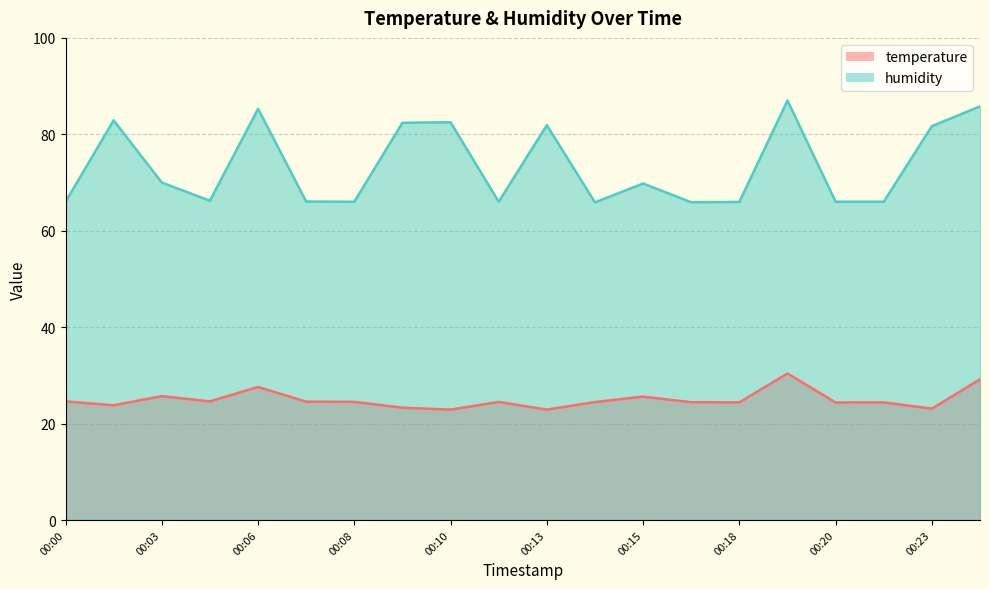

True or false: humidity and temperature cross at least once.

False